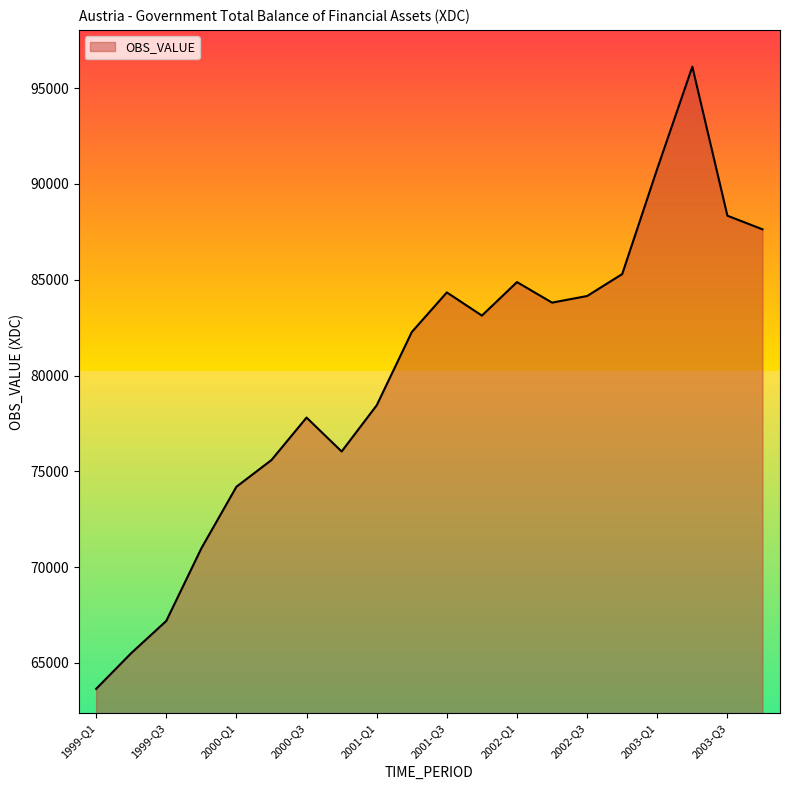

What is the difference between the maximum and minimum values?

32477.5